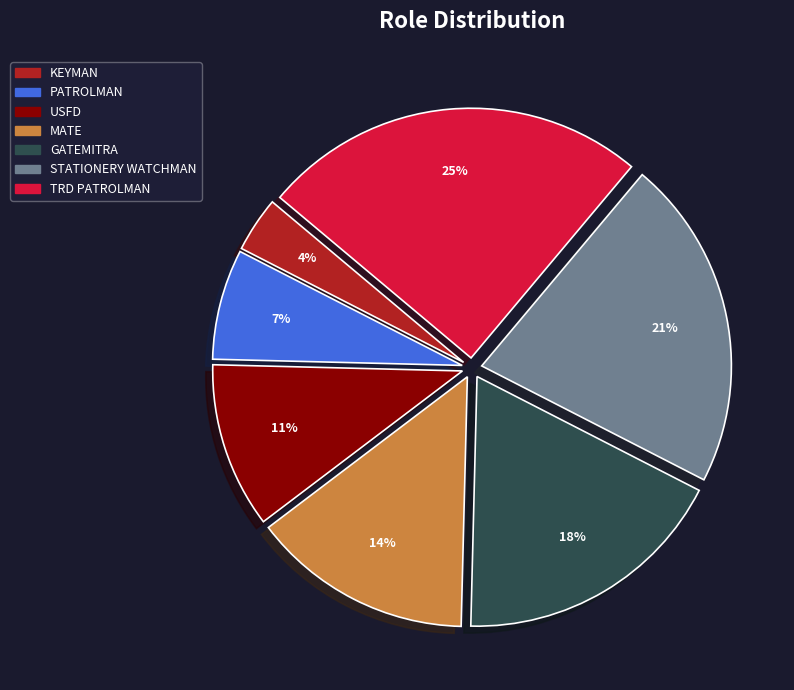

To the nearest percent, what is the average slice percentage?

14%